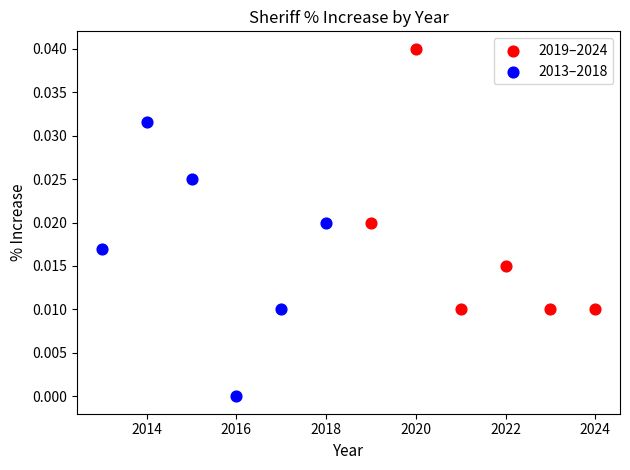

Which series has the largest Y range (max minus min)?

2013–2018